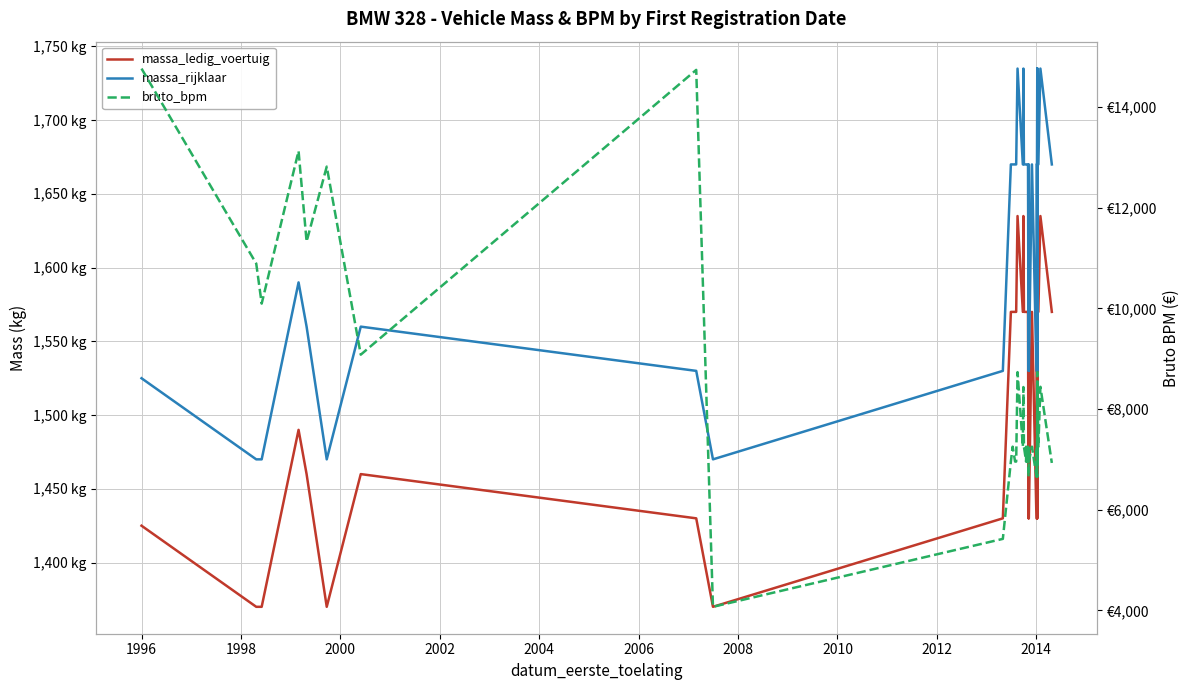

How many lines are shown in the chart?

3